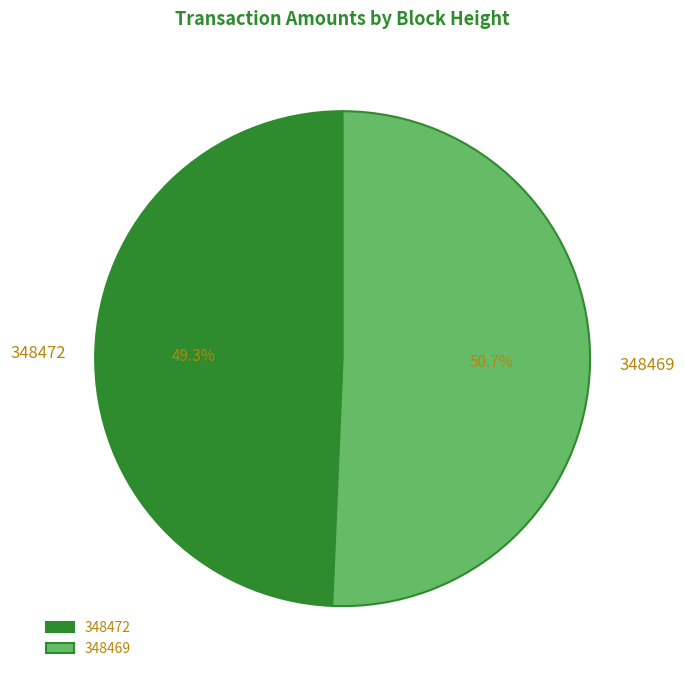

Rank the categories by value from lowest to highest.

348472, 348469